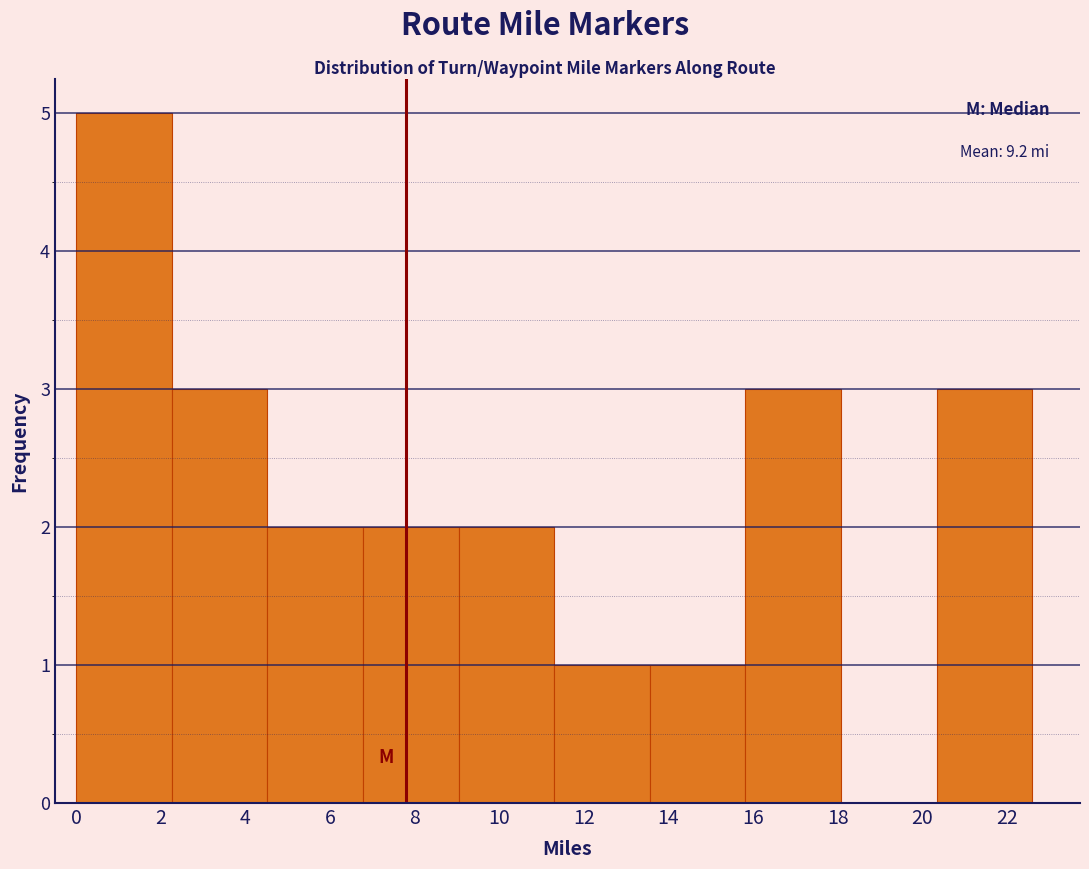

Which range on the x-axis has the tallest bar?

0.00 to 2.26